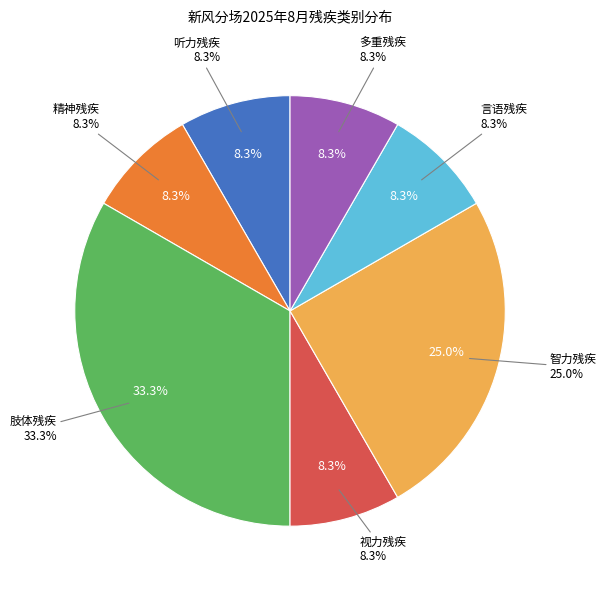

Do 听力残疾 and 多重残疾 together represent more than half of the pie?

No